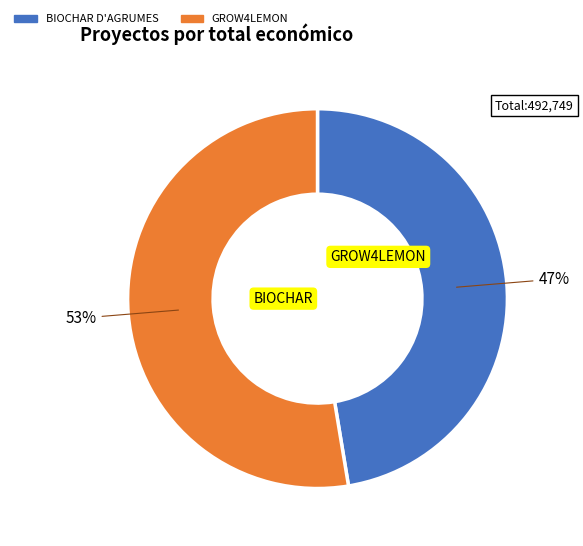

Is there any slice that represents more than half of the pie?

Yes